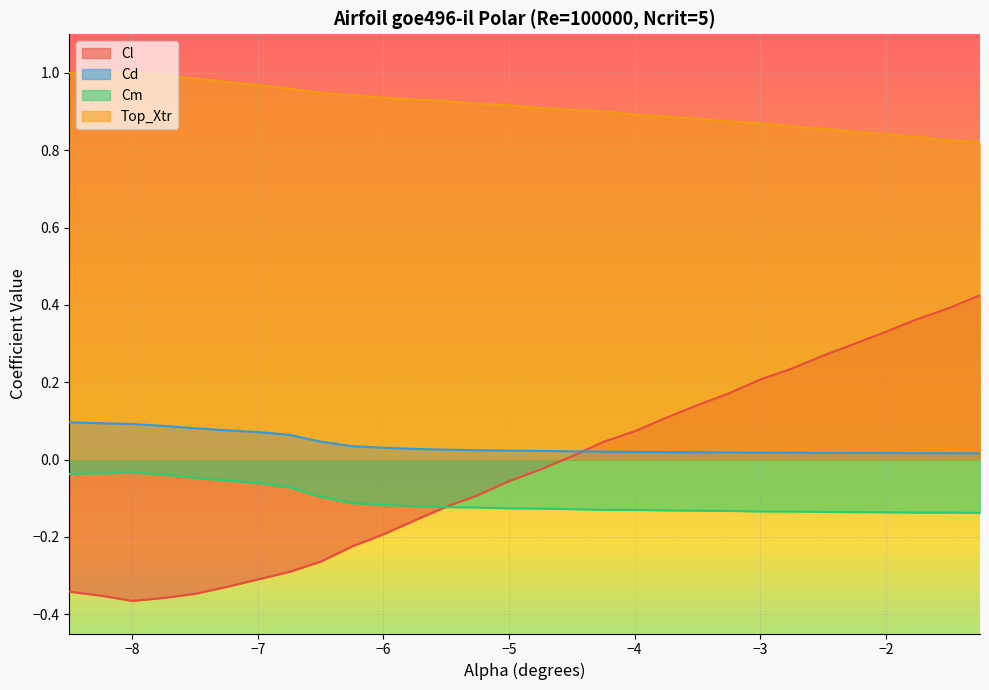

What is the average value of the Top_Xtr series?

0.9